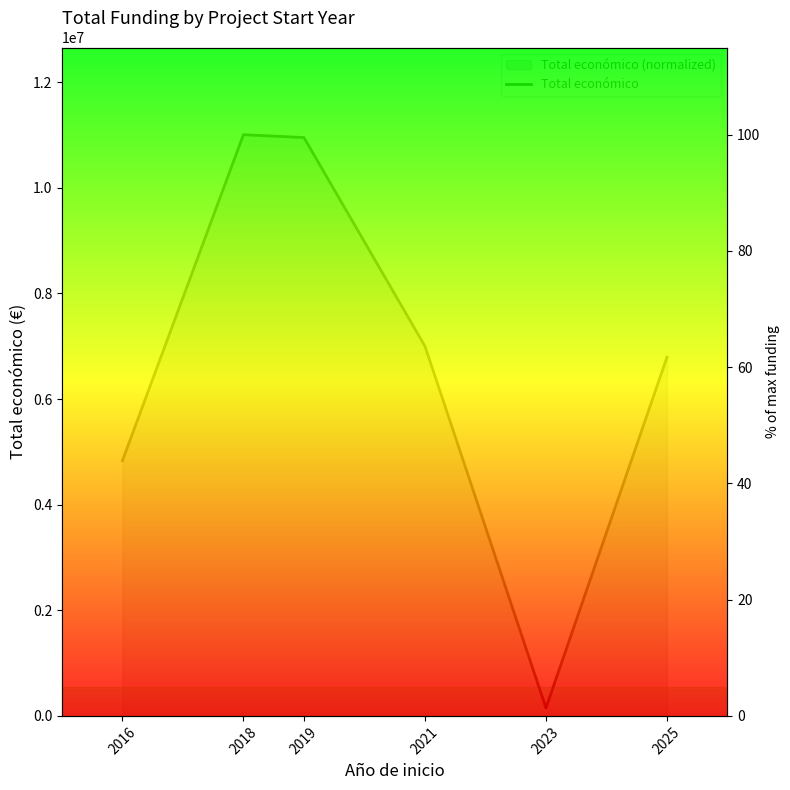

What is the value of the 6th point from the left?

61.7